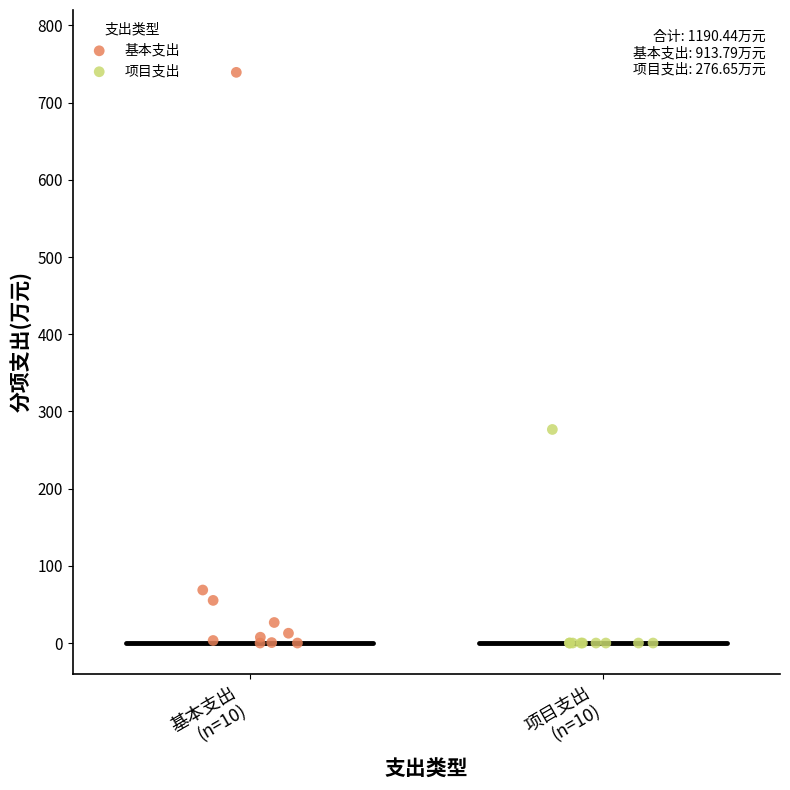

Which series contains the highest Y value?

基本支出